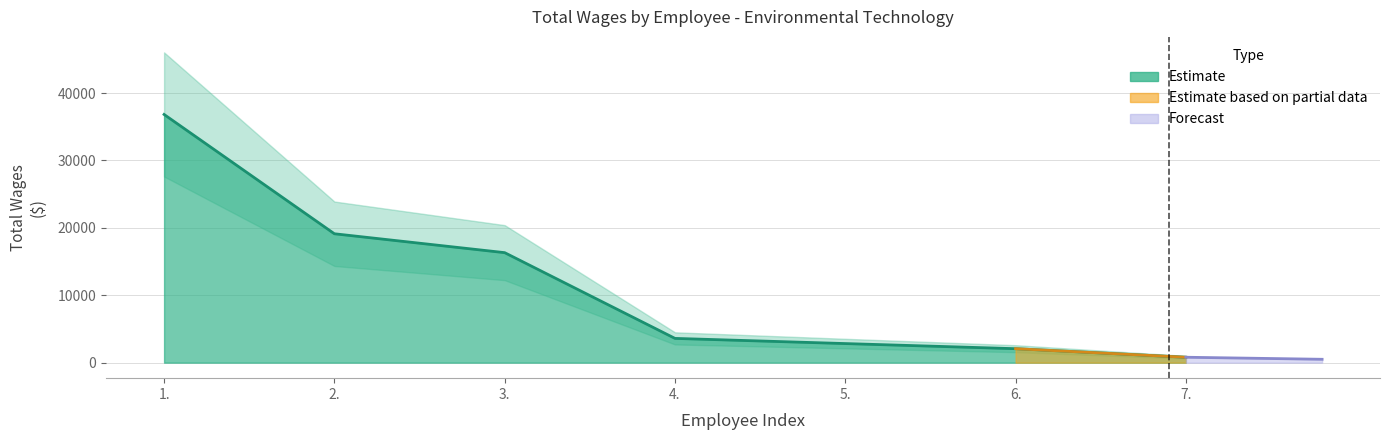

True or false: there are more than 1 points higher than both neighbors.

False